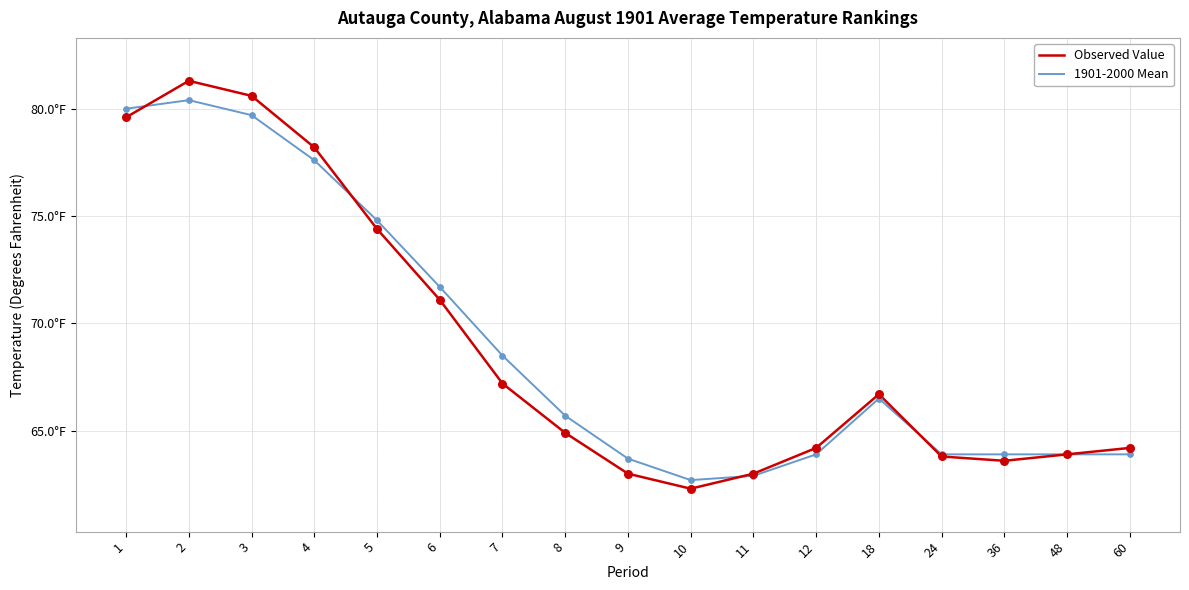

What are all the series names shown in the legend?

Observed Value, 1901-2000 Mean